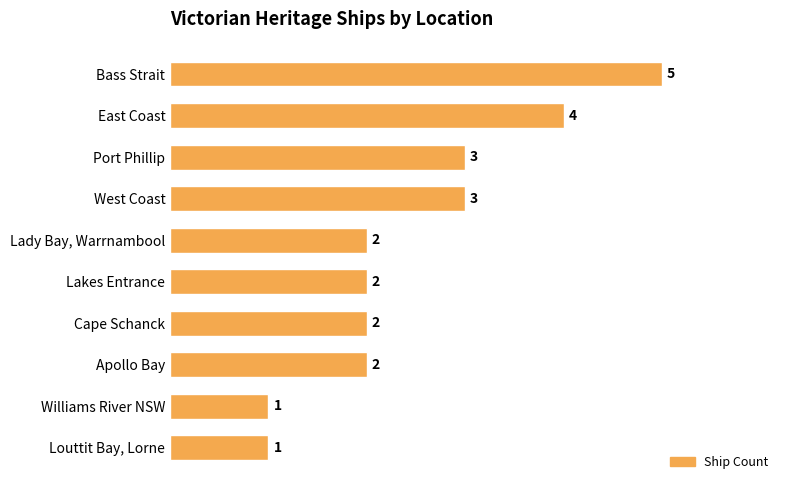

Count the values in the range 2 to 3.

6